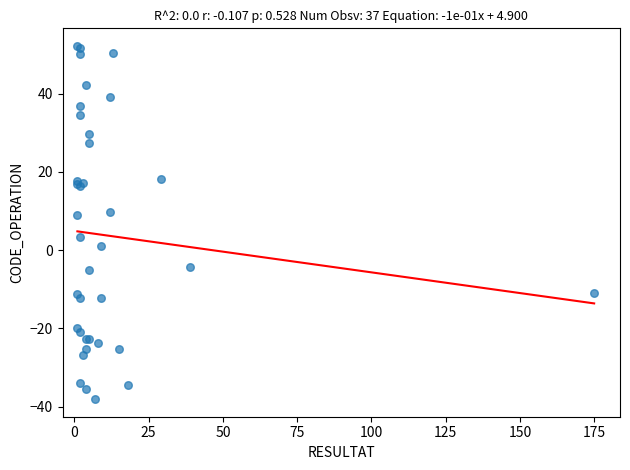

What Y value in the scatter plot is closest to 7?

8.9